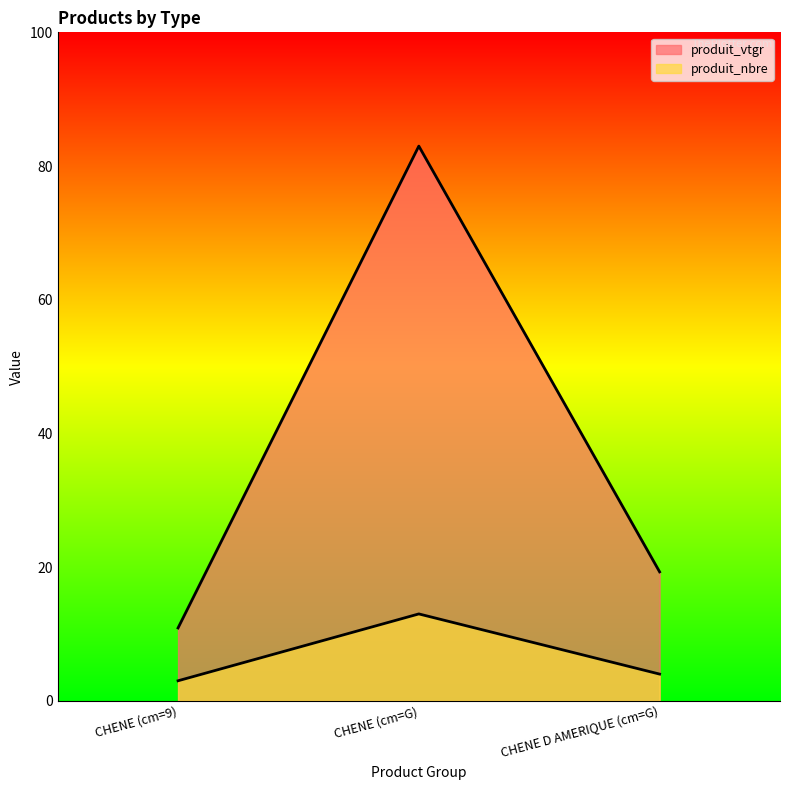

What is the spread (max minus min) of values at CHENE (cm=G)?

70.0